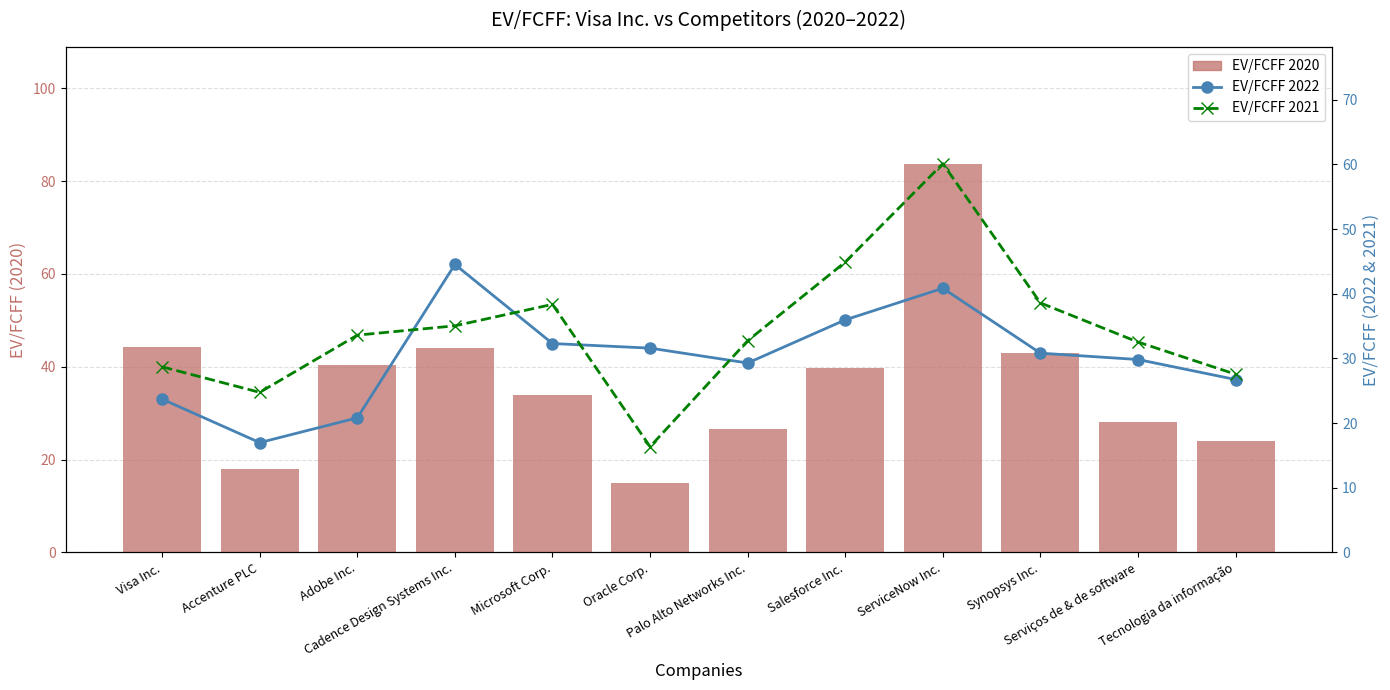

What is the difference between the maximum and minimum values in the EV/FCFF 2021 series?

43.8